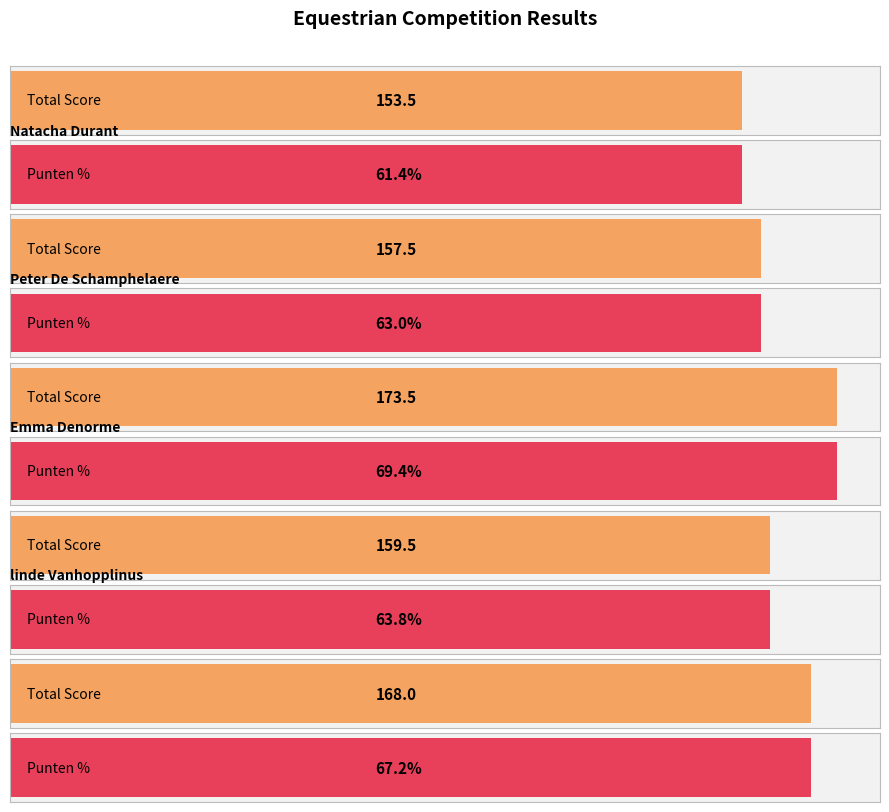

Are the bars horizontal?

Yes